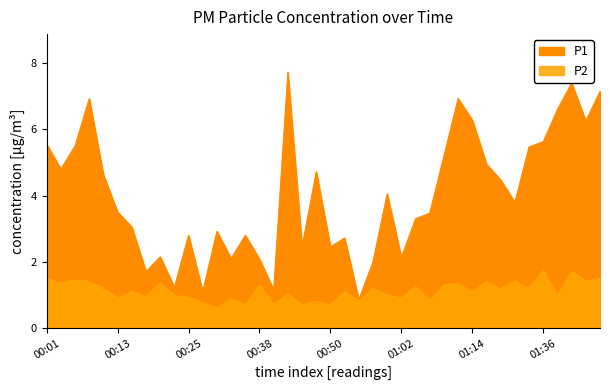

How many categories are shown in the chart?

40